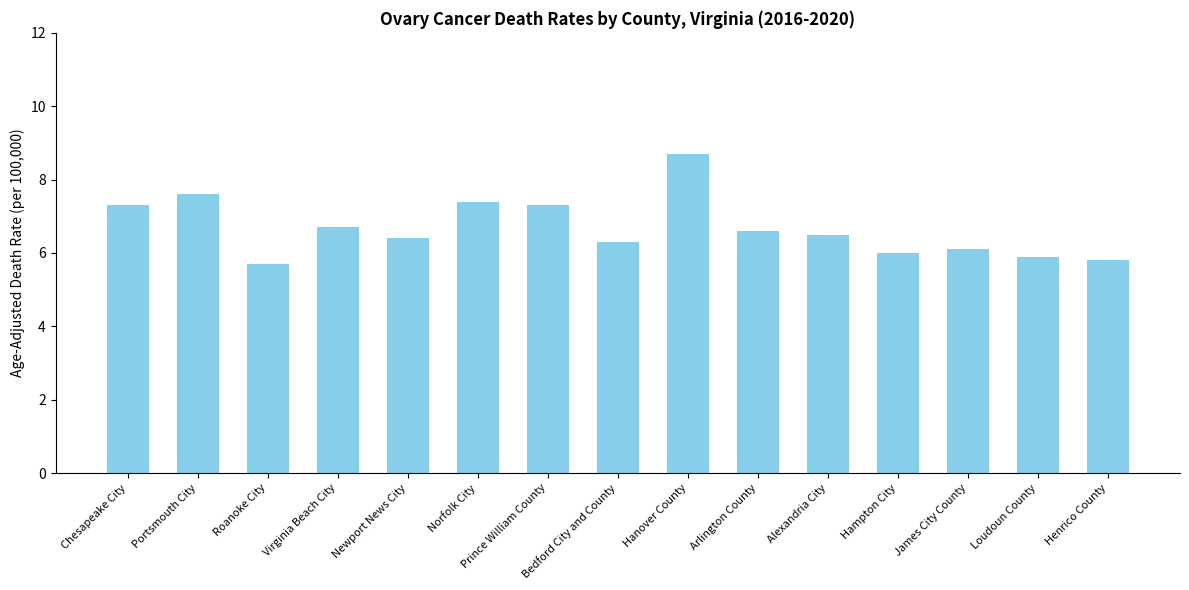

The chart shows a value of 2.5 at James City County. True or false?

False